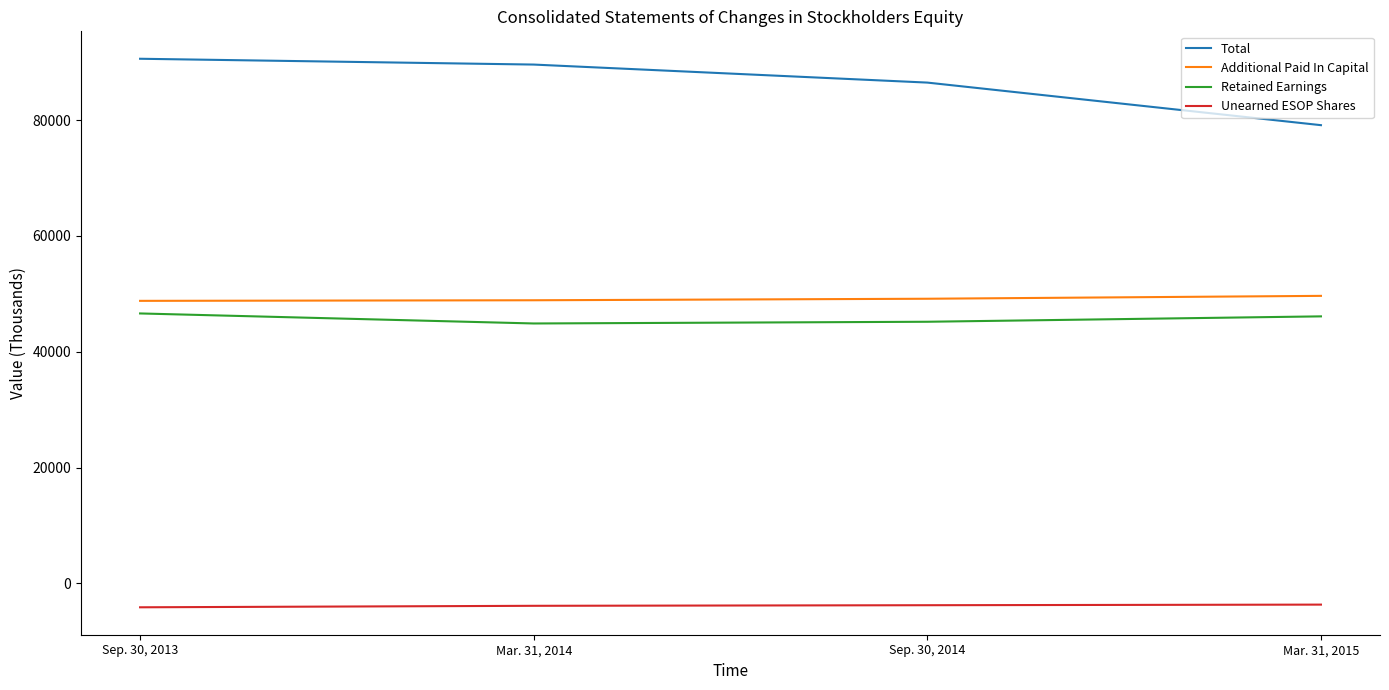

At how many categories does at least one series exceed 24476?

4